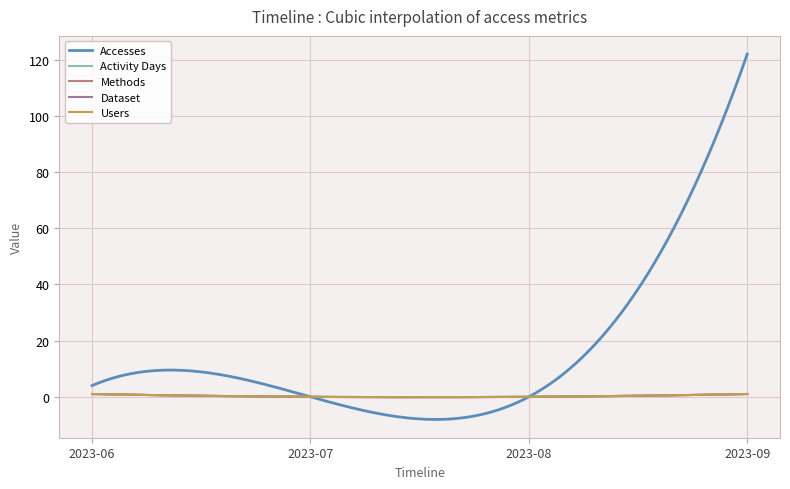

What is the difference between the maximum and second lowest values in the Activity Days series?

1